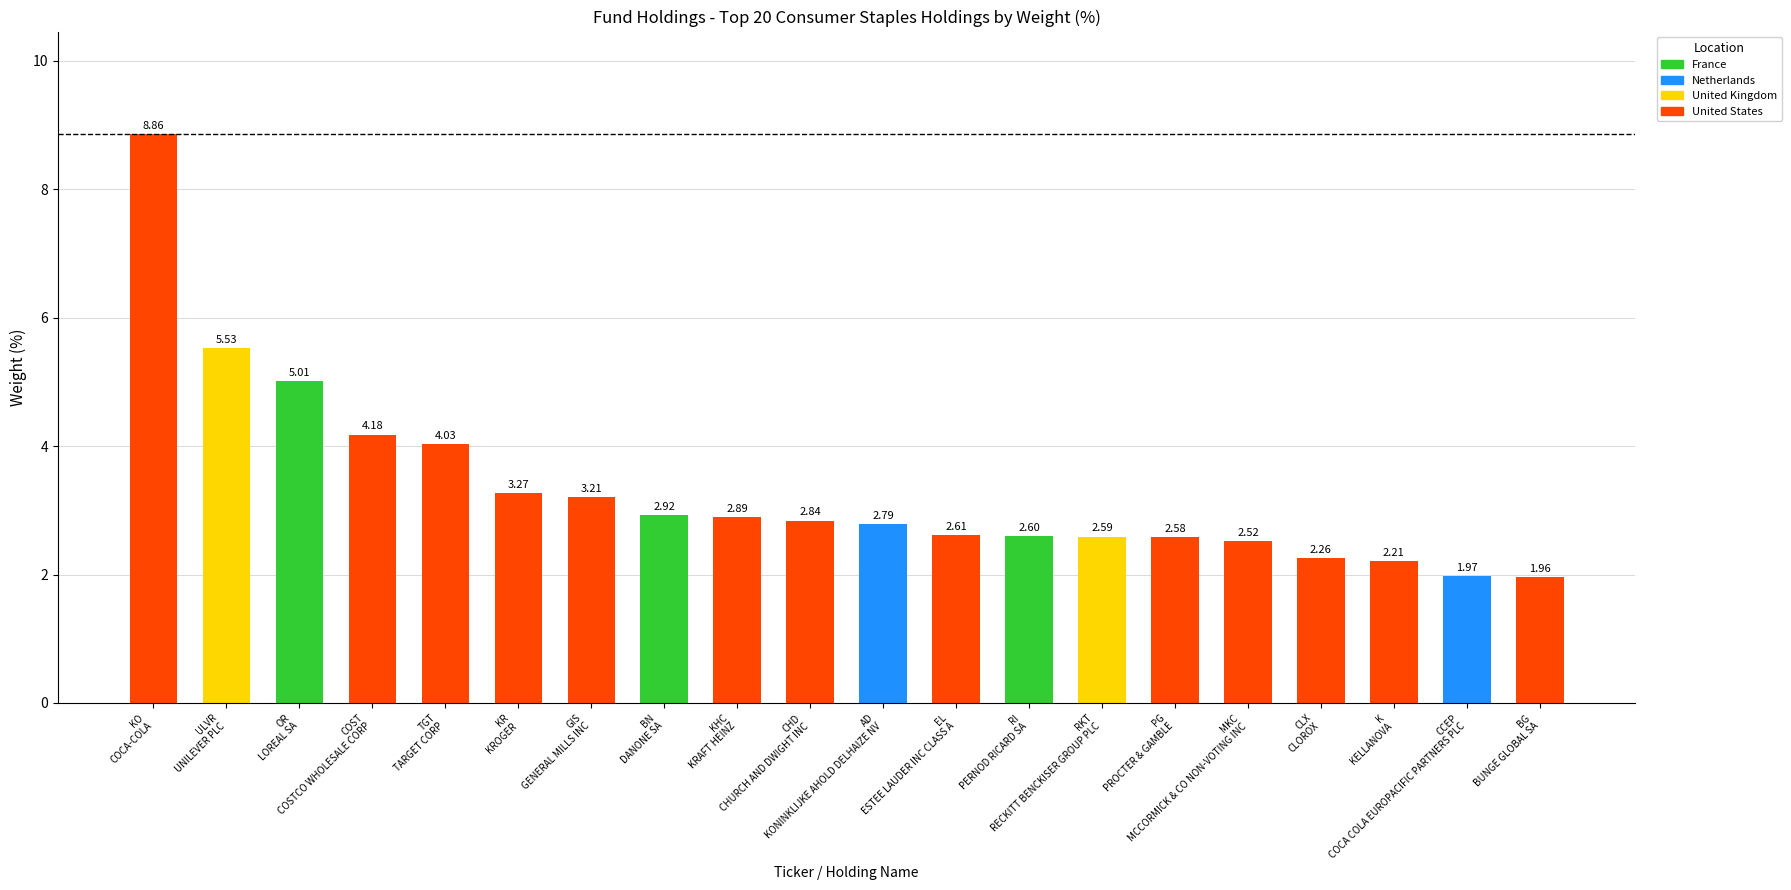

What is the sum of all values?

66.8